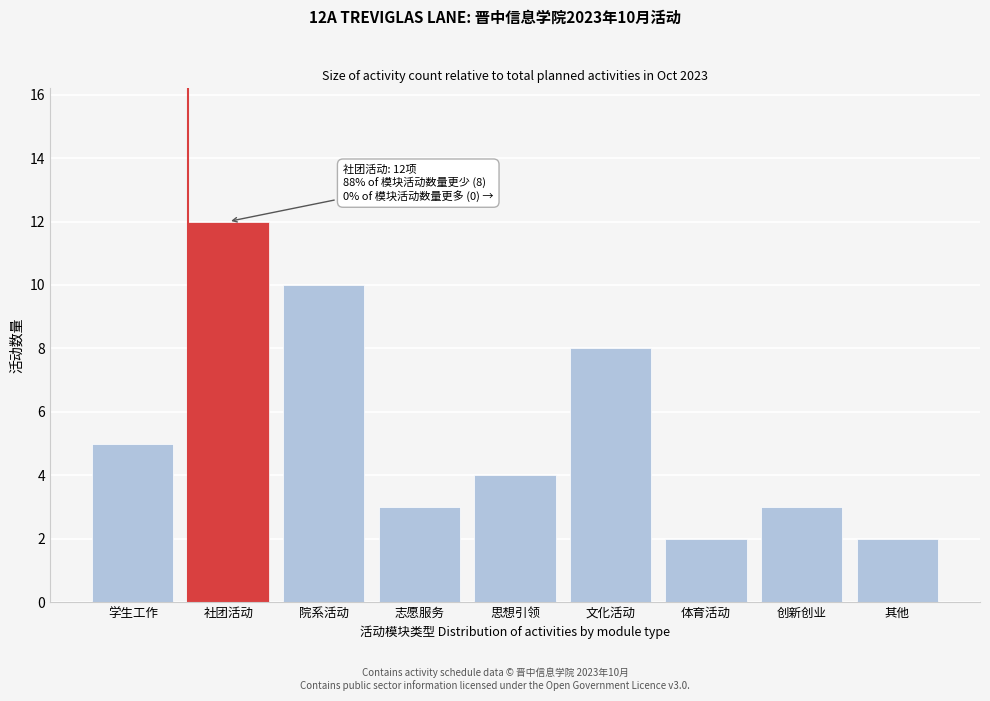

Reading left to right, what are all the values shown in this chart?

学生工作=5	社团活动=12	院系活动=10	志愿服务=3	思想引领=4	文化活动=8	体育活动=2	创新创业=3	其他=2